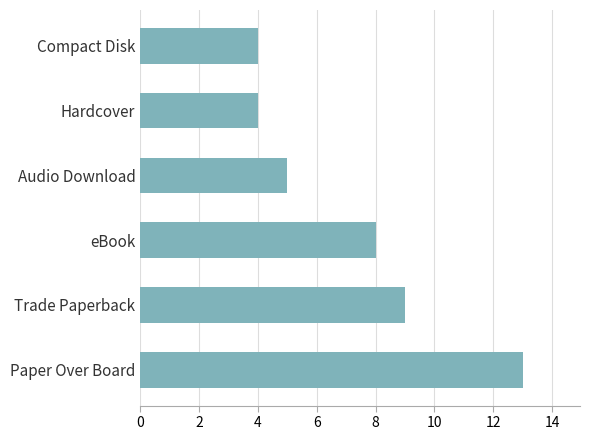

Count the values in the range 4 to 9.

5